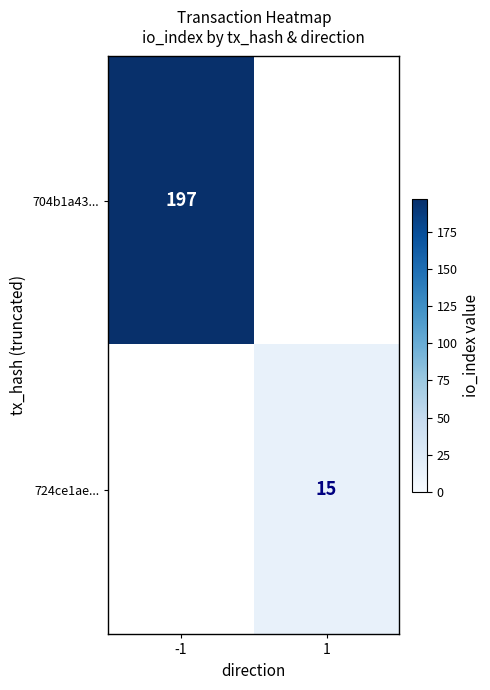

True or false: 724ce1ae... has a value of 15 at 1.

True